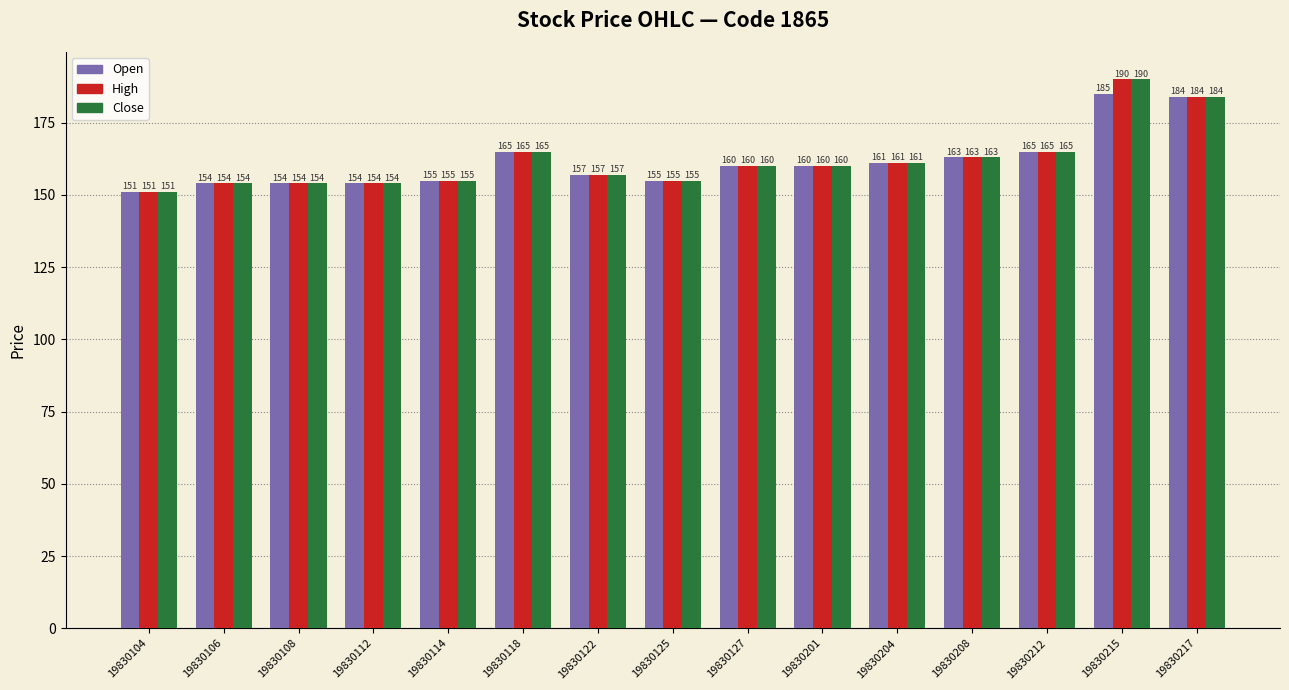

Reading left to right, what are all the values shown in this chart?

Open: 151	154	154	154	155	165	157	155	160	160	161	163	165	185	184
High: 151	154	154	154	155	165	157	155	160	160	161	163	165	190	184
Close: 151	154	154	154	155	165	157	155	160	160	161	163	165	190	184